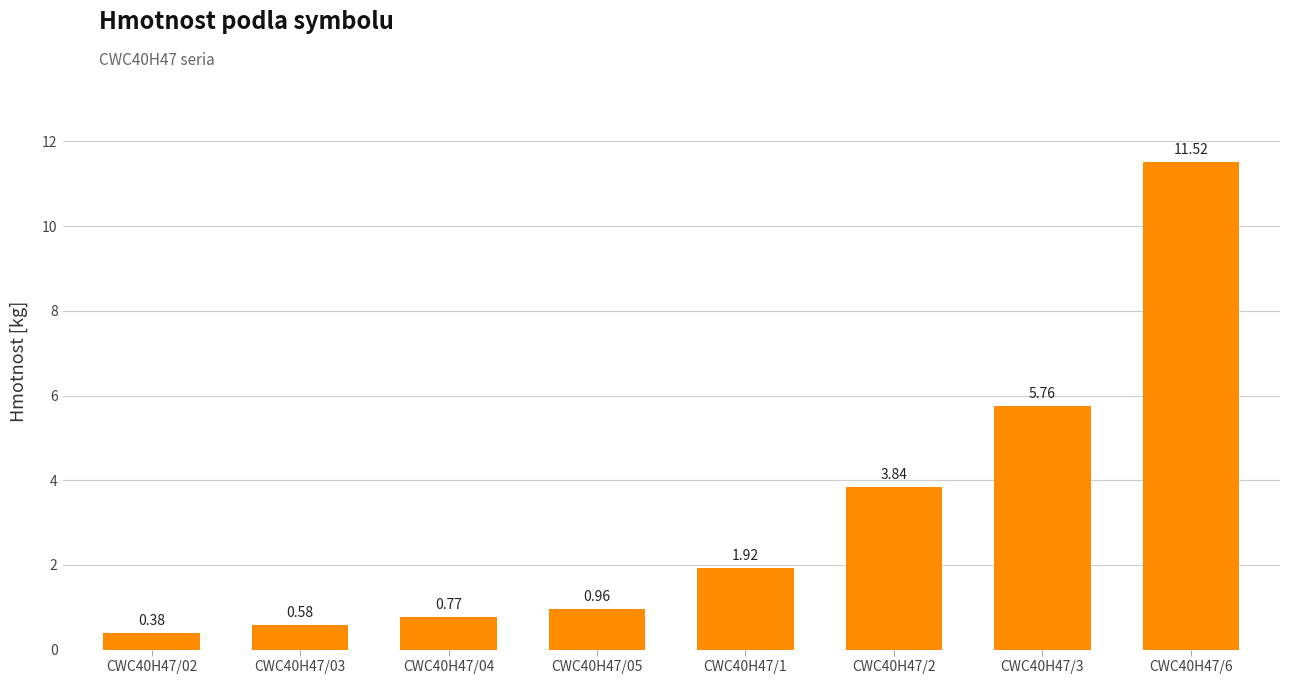

What is the label of the 6th bar from the right?

CWC40H47/04